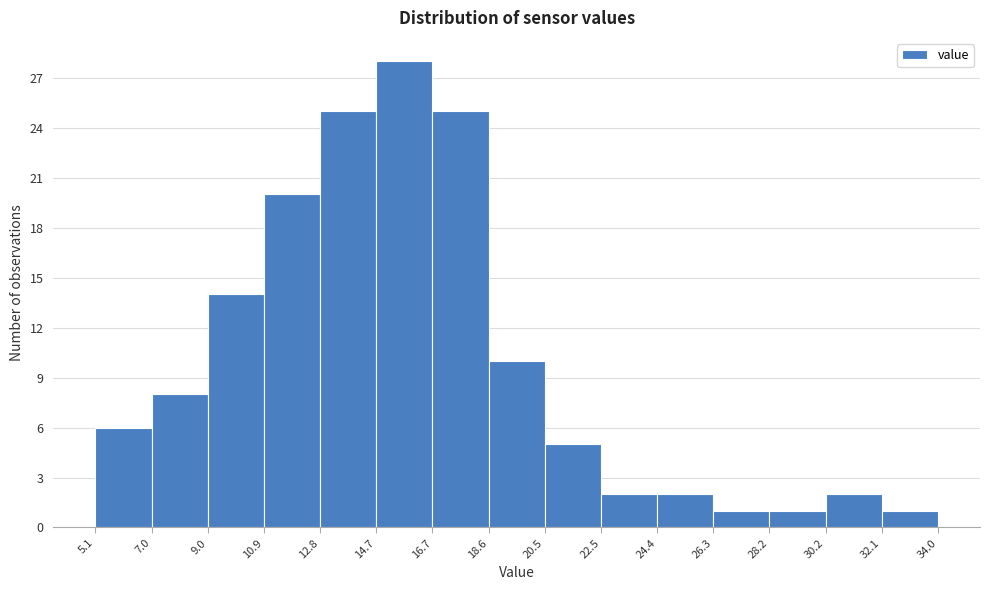

Which range on the x-axis has the tallest bar?

14.7 to 16.7